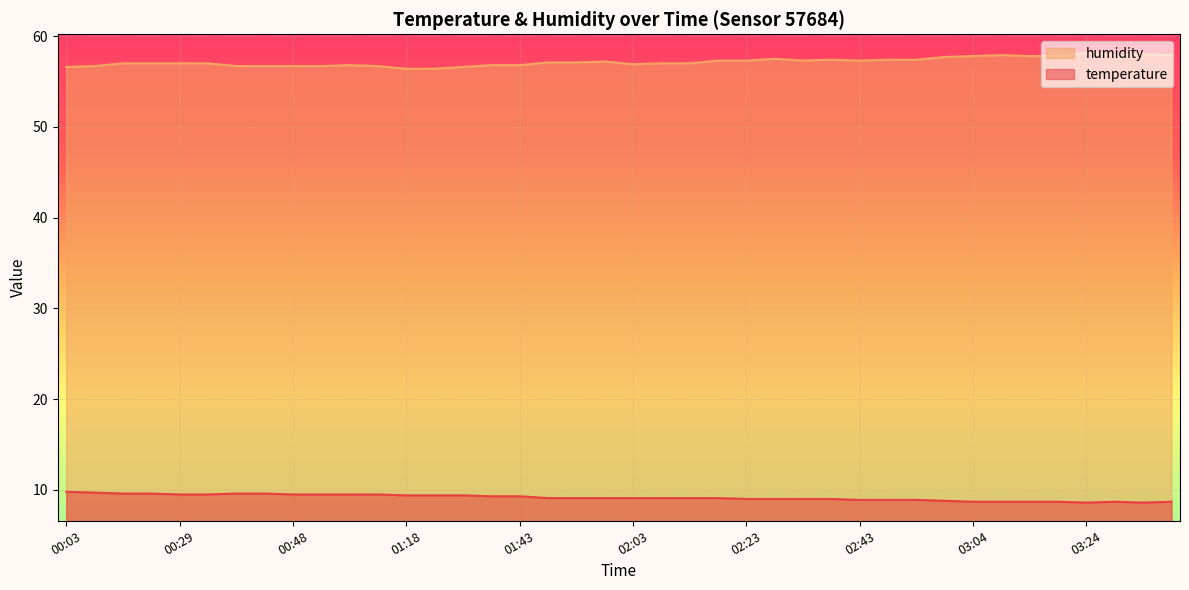

At which label does humidity first exceed 57?

01:48